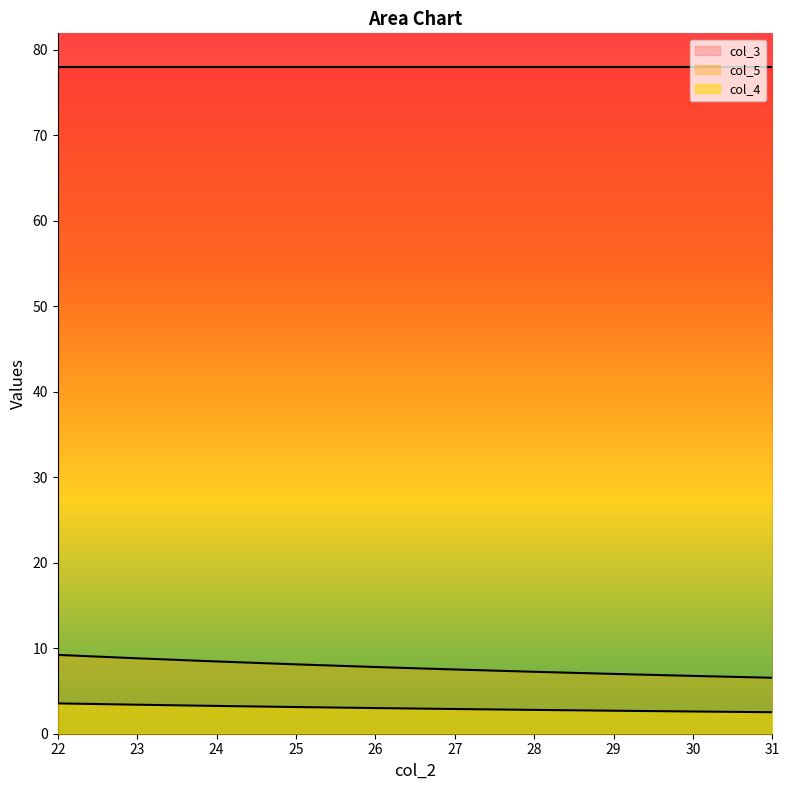

Rank the categories by col_4 value from highest to lowest.

22, 23, 24, 25, 26, 27, 28, 29, 30, 31